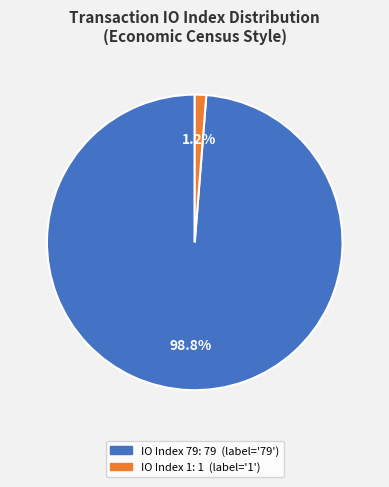

Is there a majority slice in this chart?

Yes